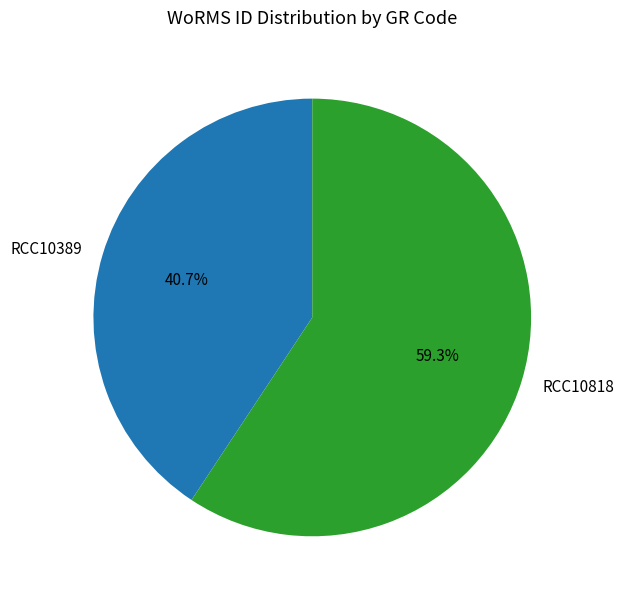

Does RCC10389 represent more than half of the total?

No